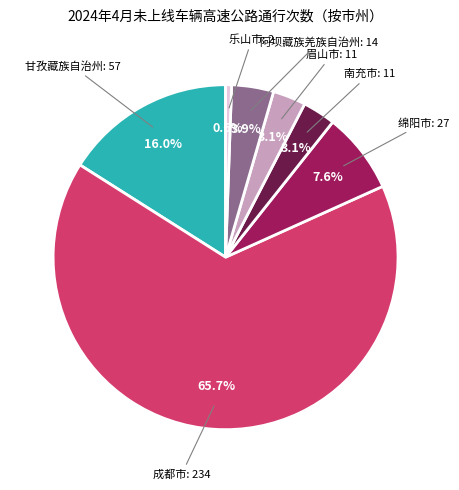

Does any single category account for the majority?

Yes